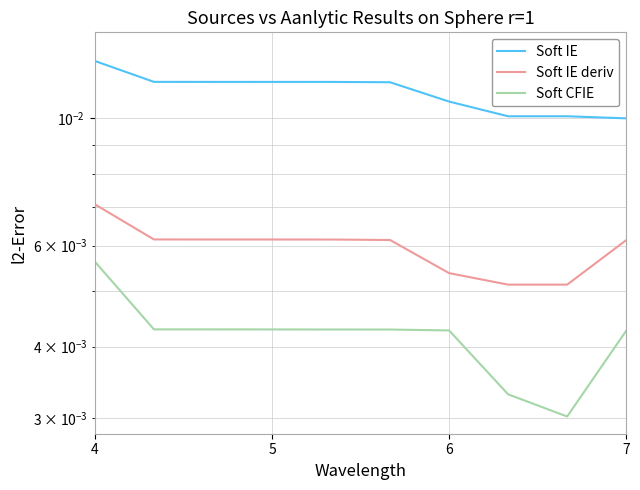

How many Soft IE values are between 0 and 1?

10